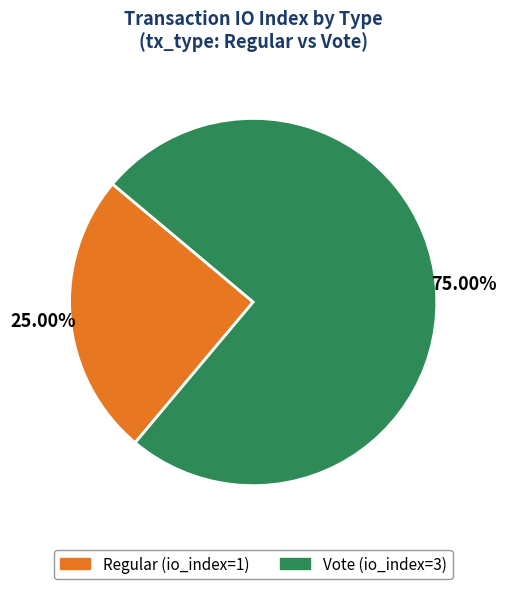

How many segments does this pie chart have?

2